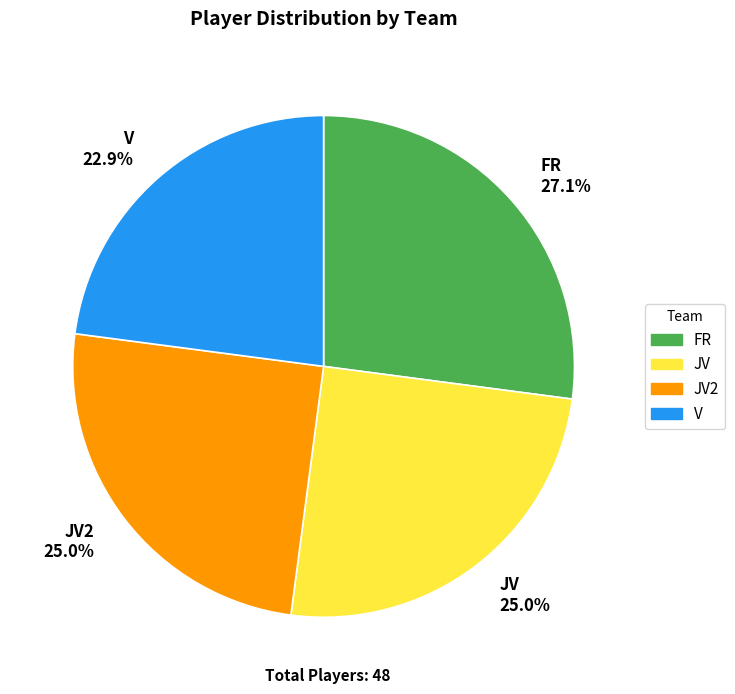

Does any single category account for the majority?

No